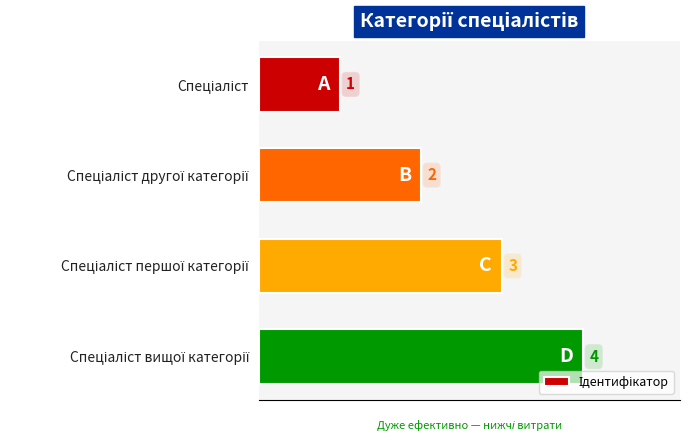

What is the minimum value shown in the chart?

0.2